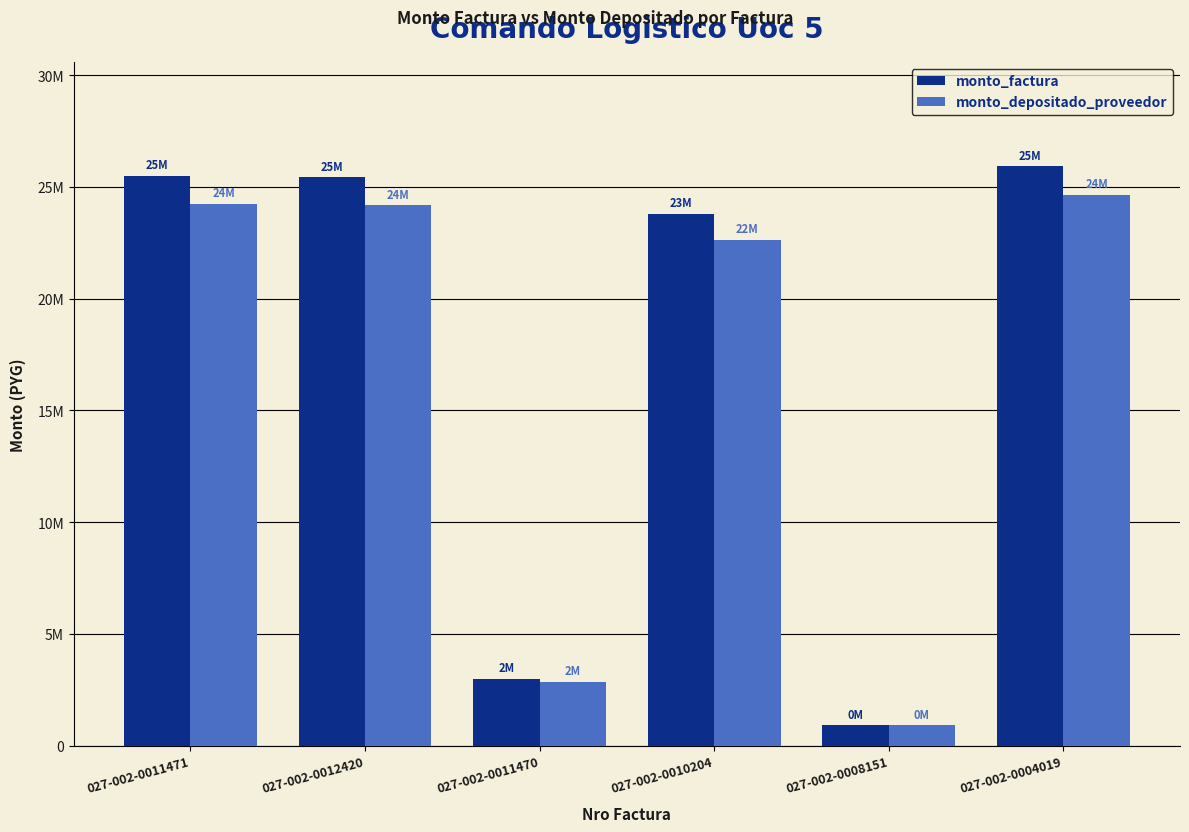

At which label does monto_depositado_proveedor reach its minimum?

027-002-0008151